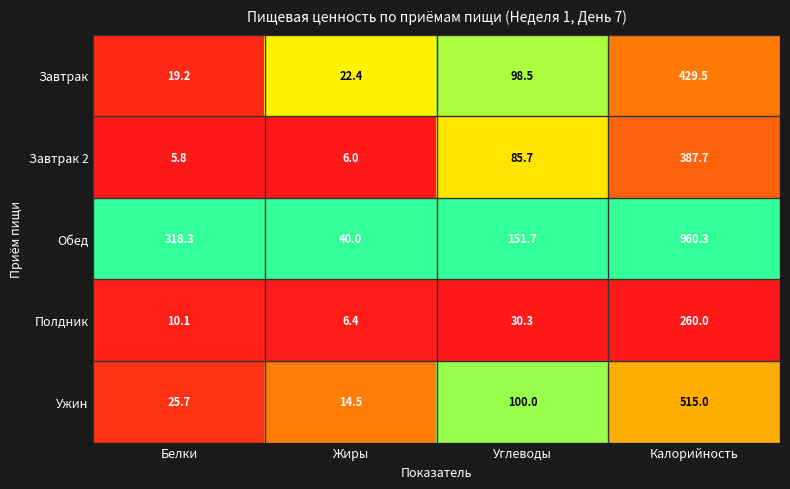

At Жиры, list the series in order from largest to smallest.

Обед, Завтрак, Ужин, Полдник, Завтрак 2